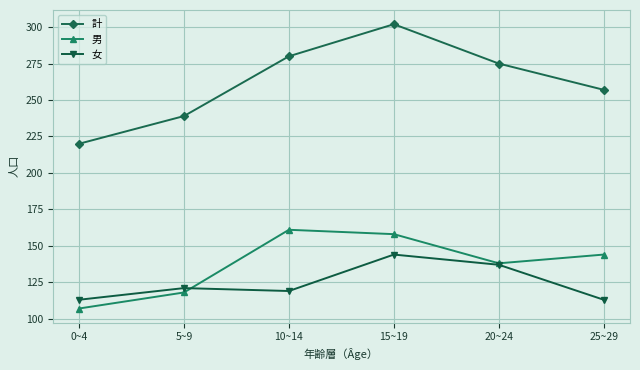

True or false: 男 and 計 intersect in this chart.

False